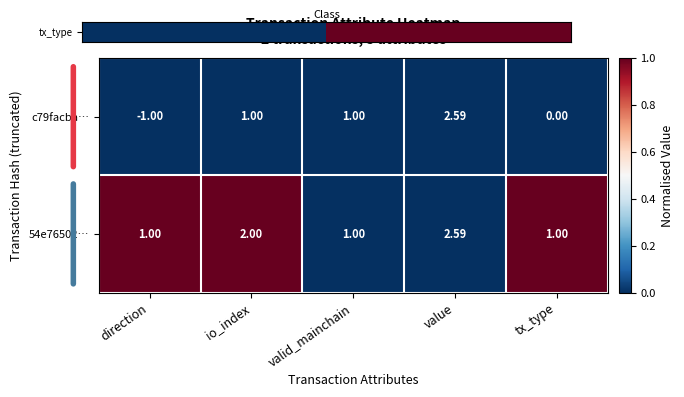

At which category does the chart reach its peak across all series?

value